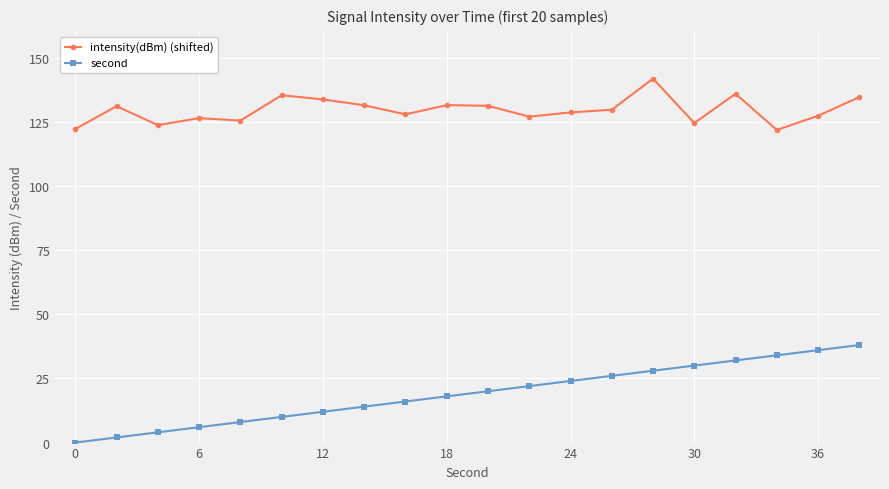

True or false: second and intensity(dBm) (shifted) intersect in this chart.

False